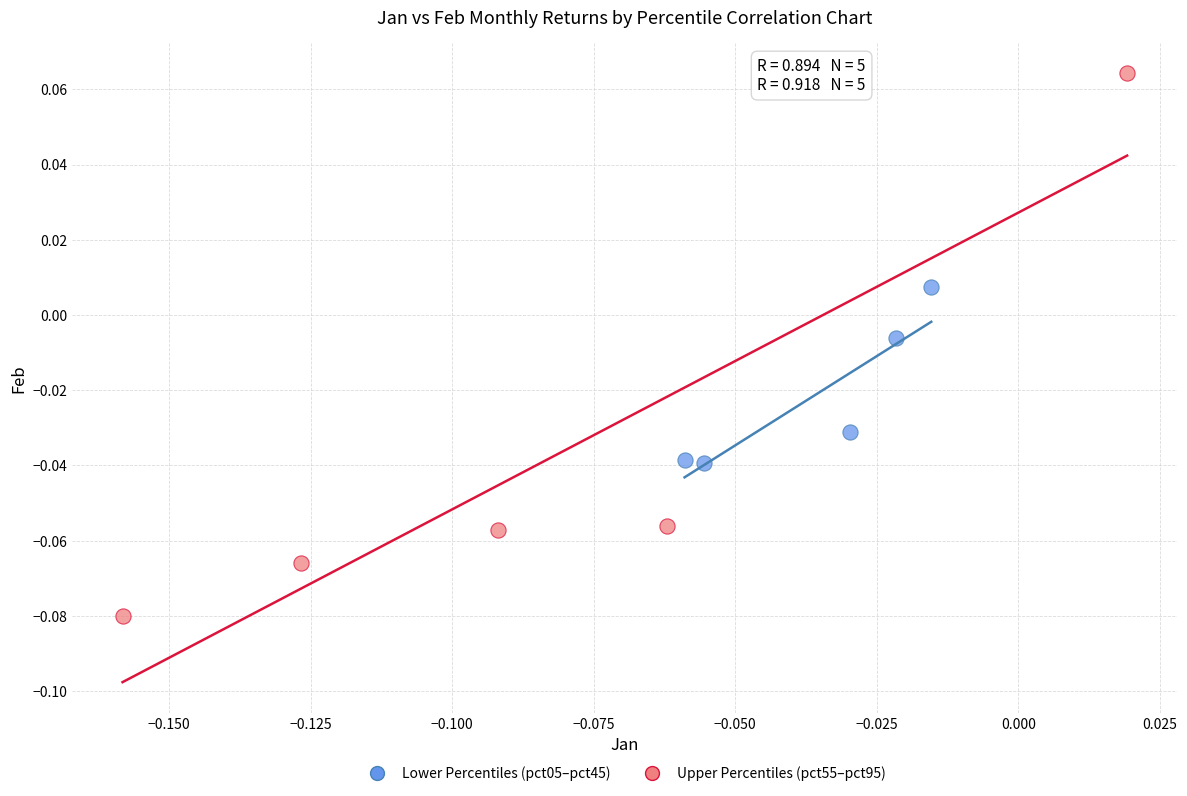

Which series contains the lowest Y value?

Upper Percentiles (pct55–pct95)